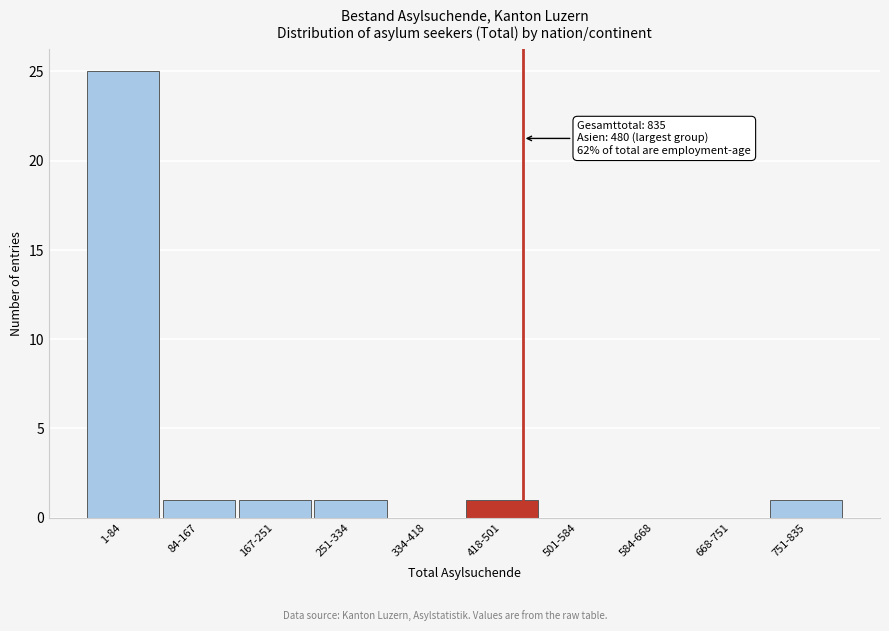

Reading left to right, transcribe all the data shown in this chart.

1-84=25	84-167=1	167-251=1	251-334=1	334-418=0	418-501=1	501-584=0	584-668=0	668-751=0	751-835=1